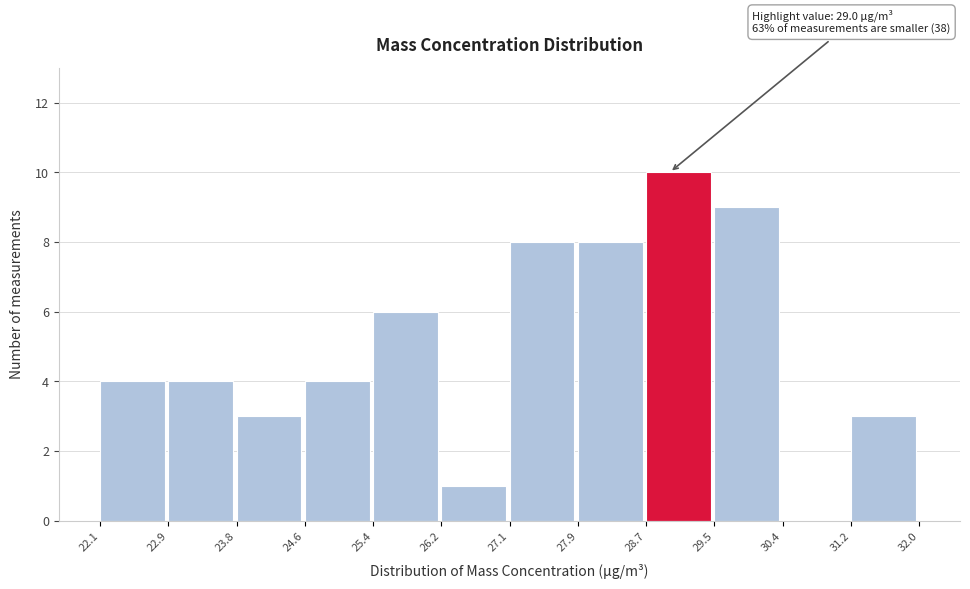

Which range on the x-axis has the tallest bar?

28.7 to 29.5